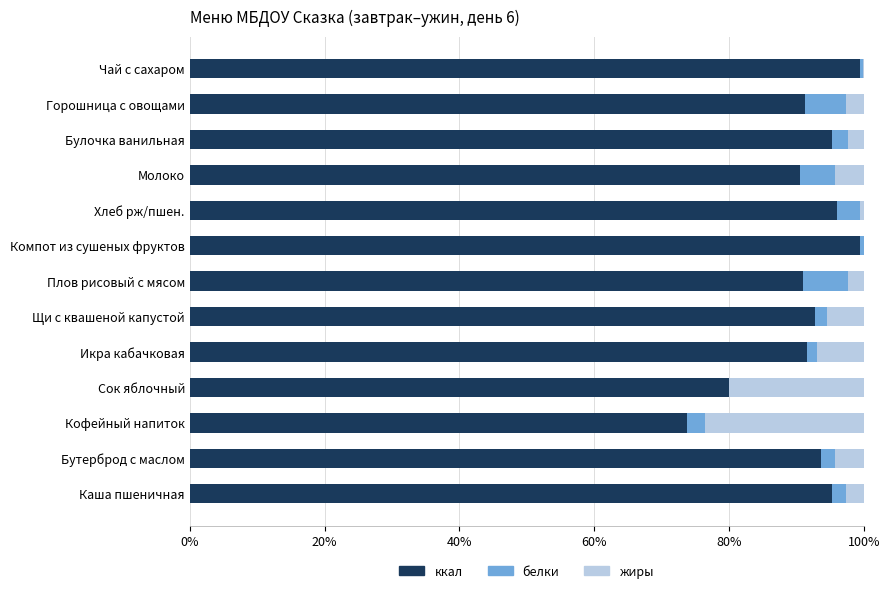

How many categories are shown in the chart?

13